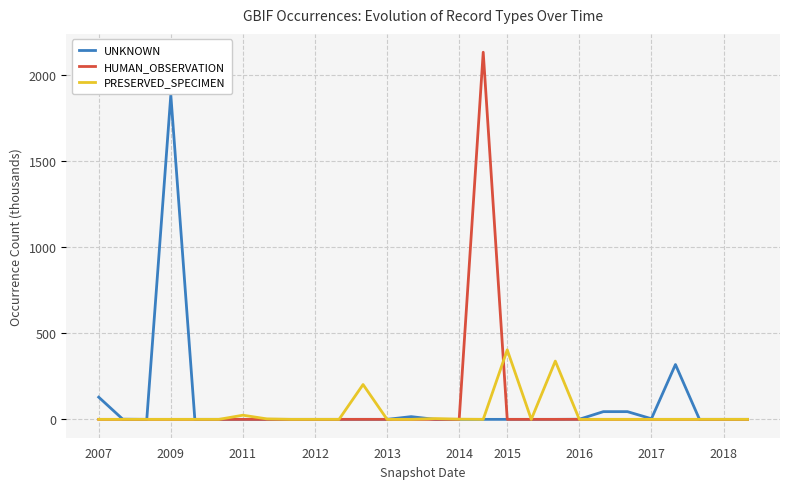

What is the maximum value for PRESERVED_SPECIMEN?

403.5